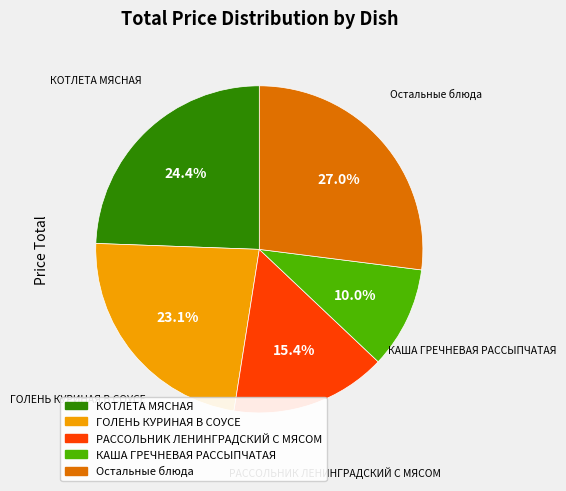

Is there a majority slice in this chart?

No